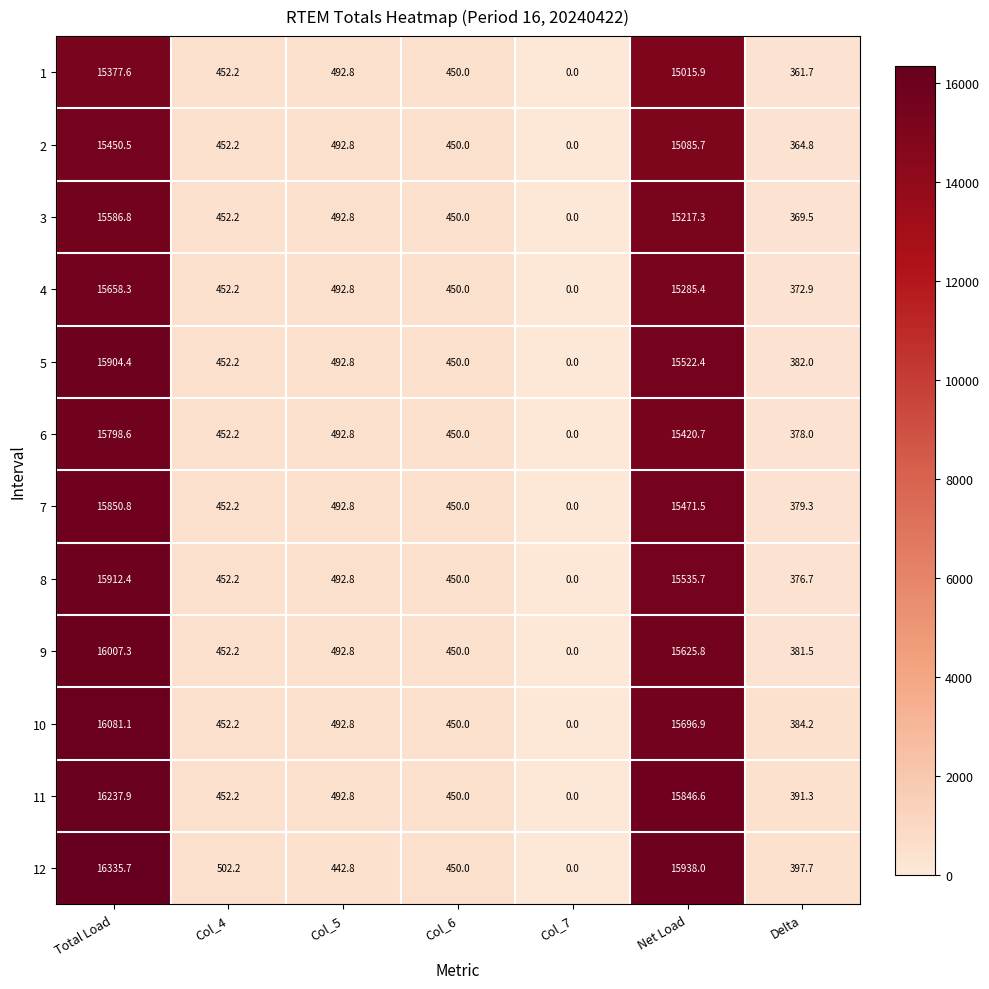

What is the average value of the 8 series?

4745.7